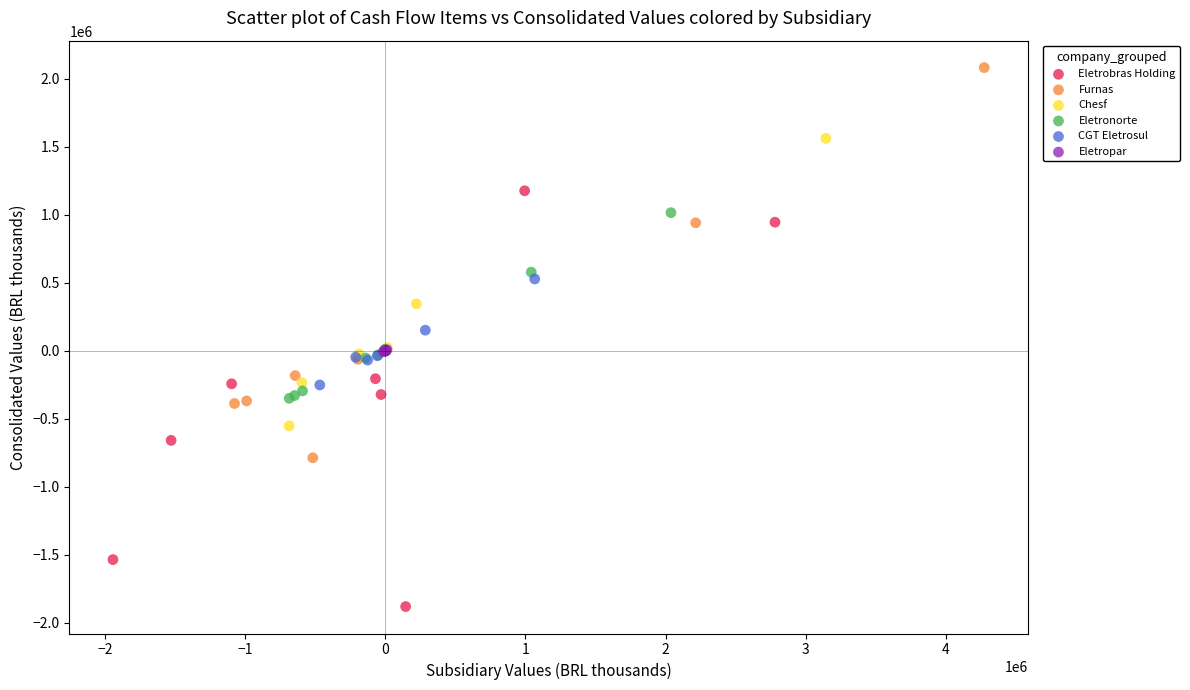

Which series reaches the maximum Y coordinate?

Furnas